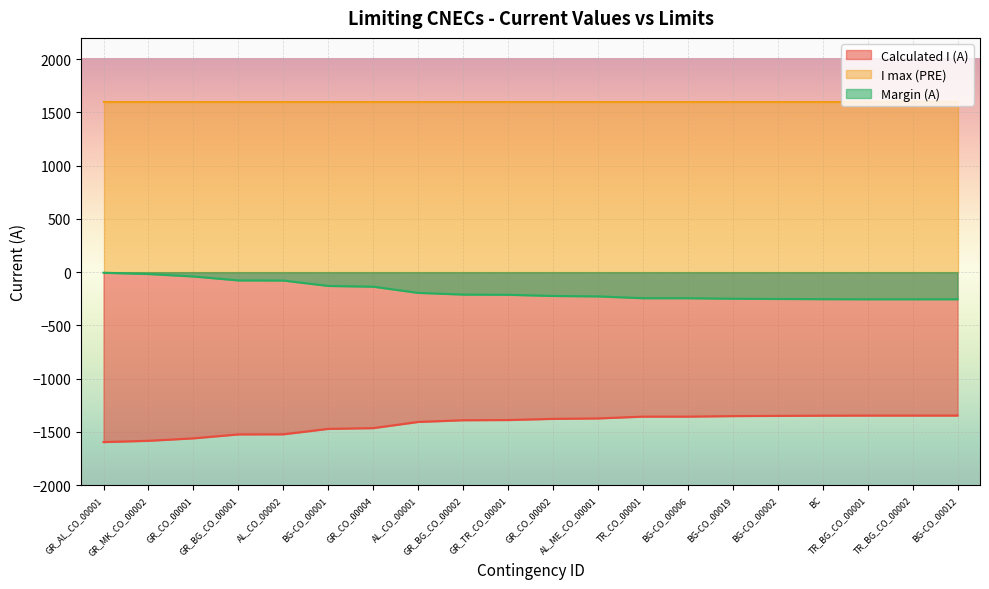

What is the spread (max minus min) of values at GR_CO_00002?

2977